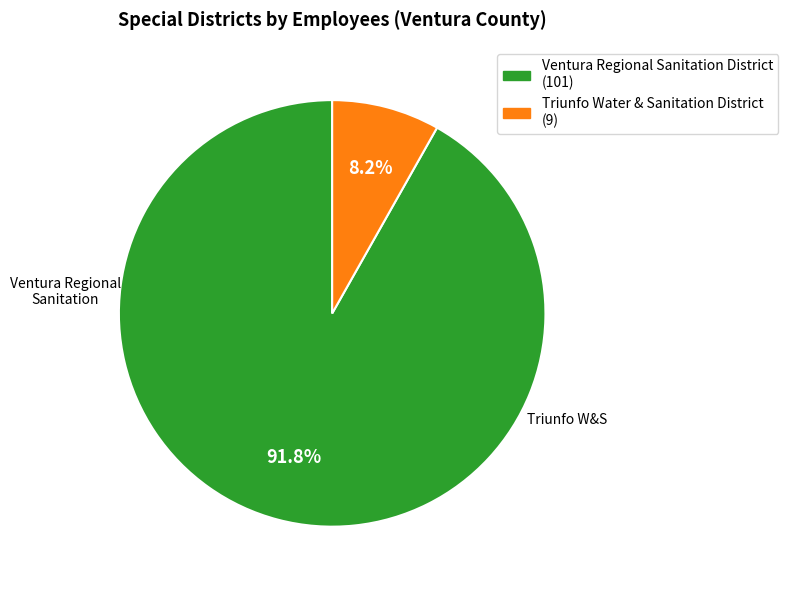

How much of the chart is everything except Ventura Regional Sanitation District?

8.2%